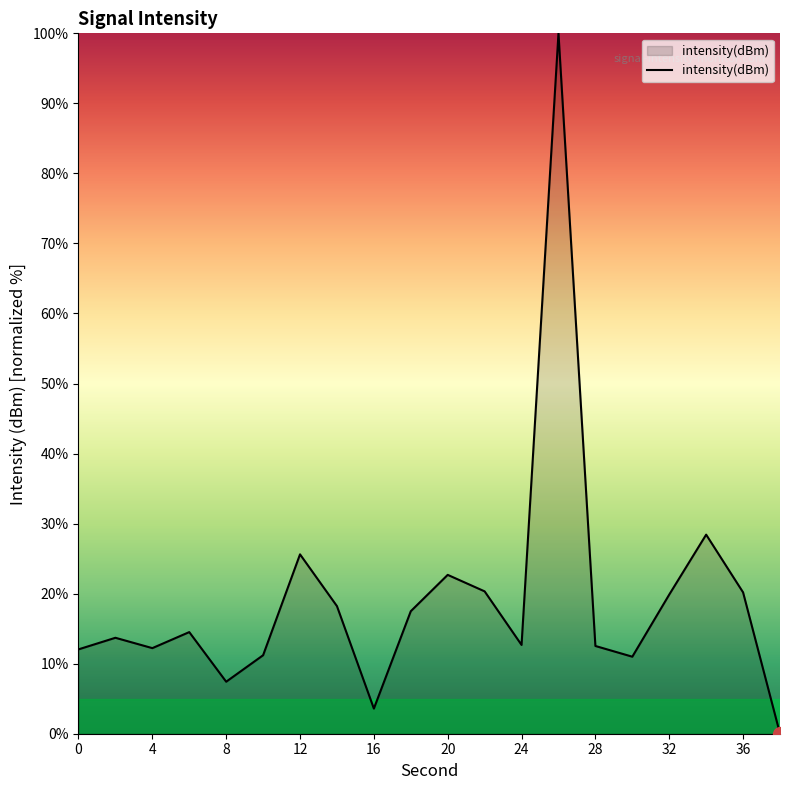

True or false: there are more than 1 points higher than both neighbors.

True